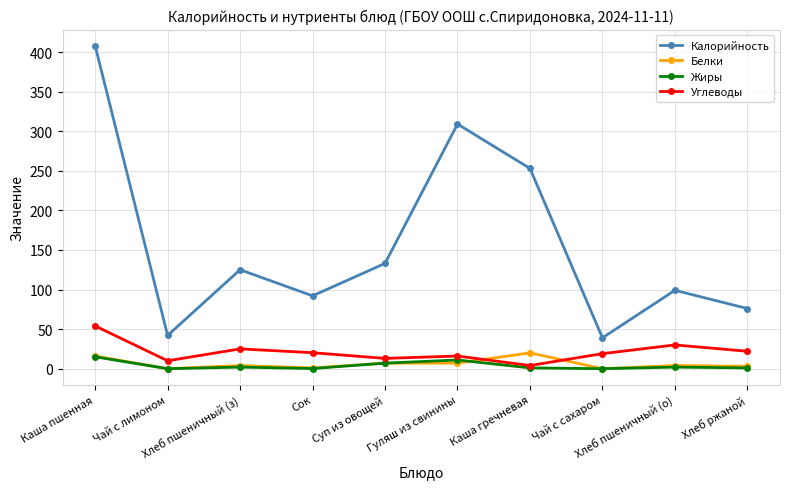

Which series changed the most between Чай с лимоном and Хлеб ржаной?

Калорийность